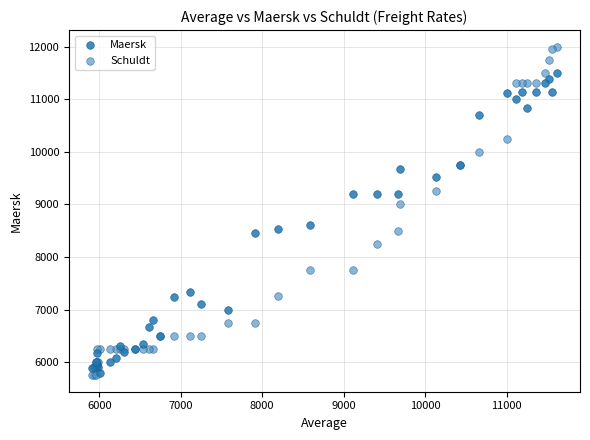

In the Schuldt series, what Y value is closest to 8875?

9000